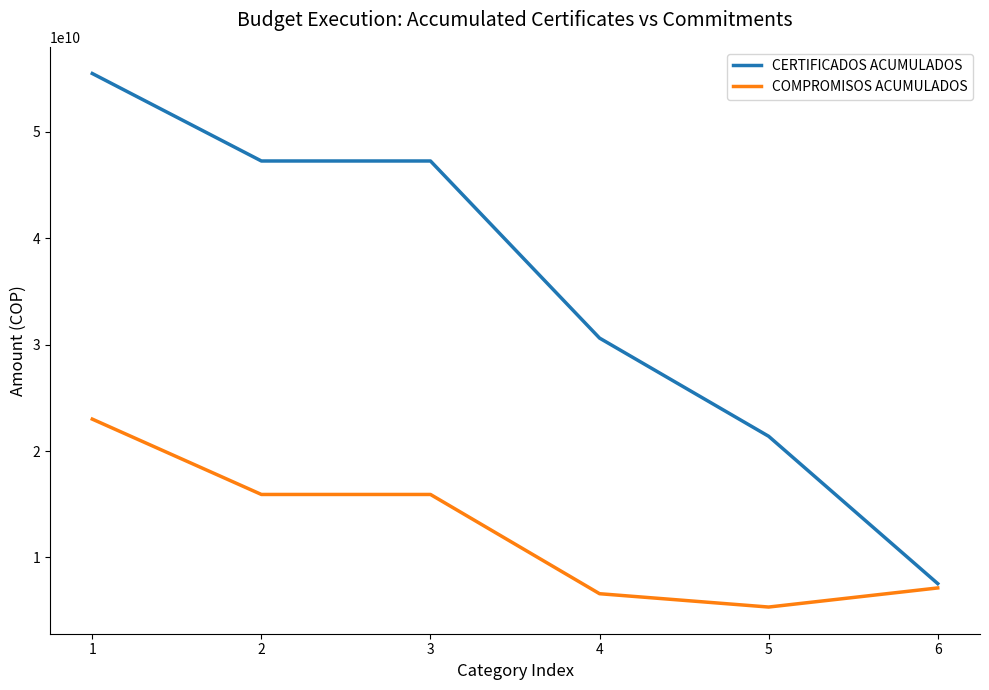

What value does the COMPROMISOS ACUMULADOS series have at 4?

6585948219.0